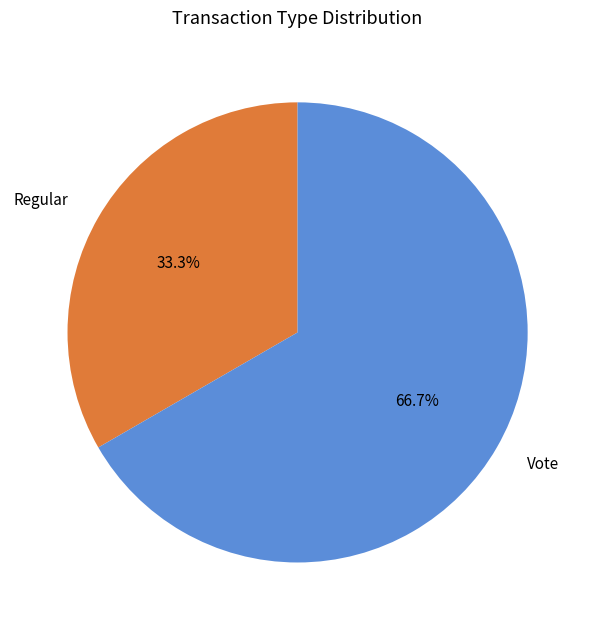

Is the sum of Regular and Vote greater than half?

Yes